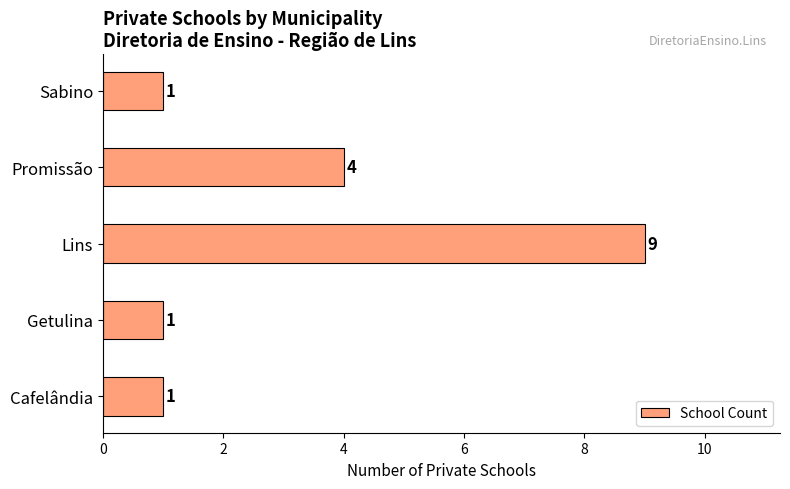

What is the minimum value shown in the chart?

1